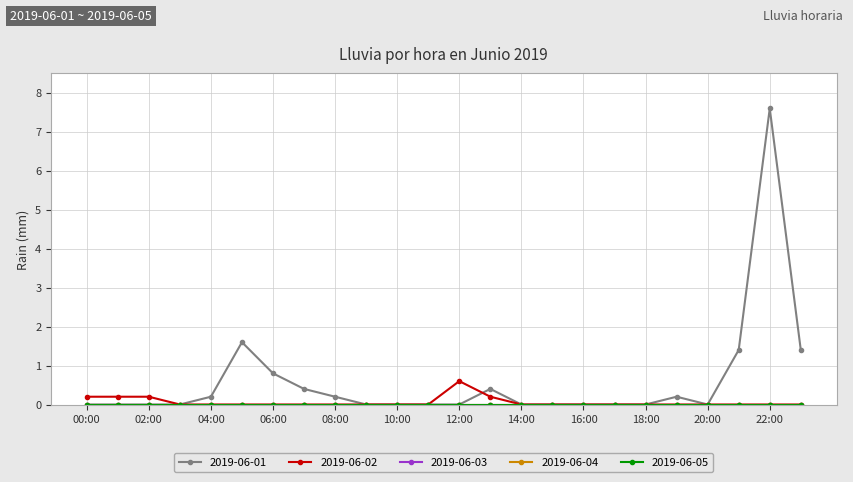

How many interior local peaks does the 2019-06-01 series have?

4